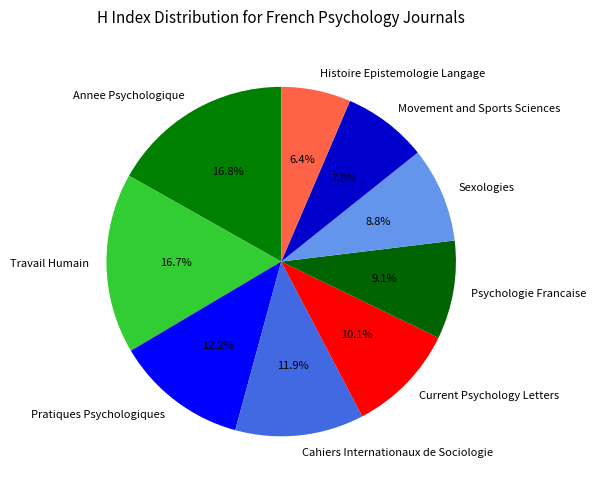

To the nearest percent, what is the combined percentage of Travail Humain and Cahiers Internationaux de Sociologie?

29%